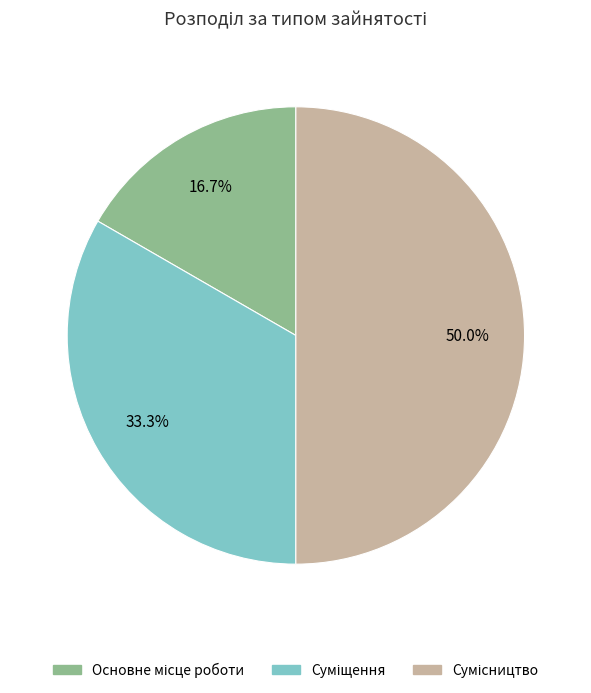

Which slice is the smallest?

Основне місце роботи